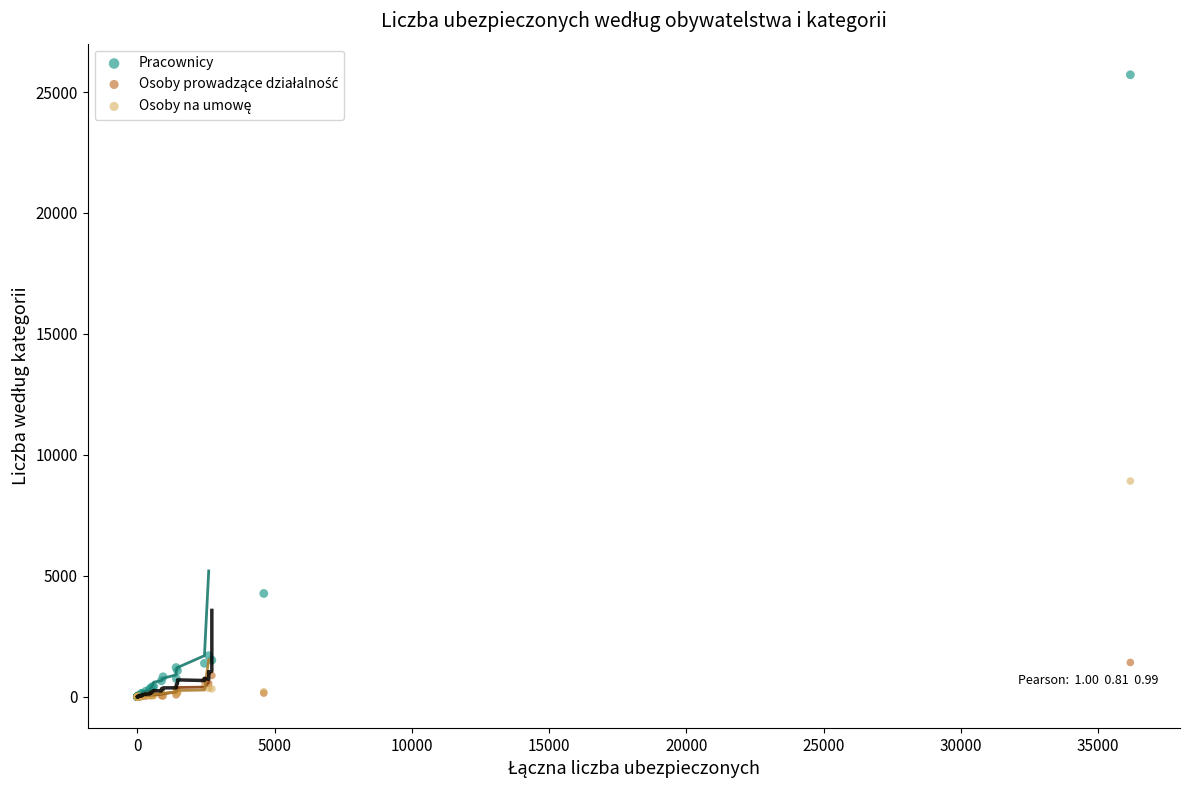

Across all series, what Y value is closest to 12857?

8916